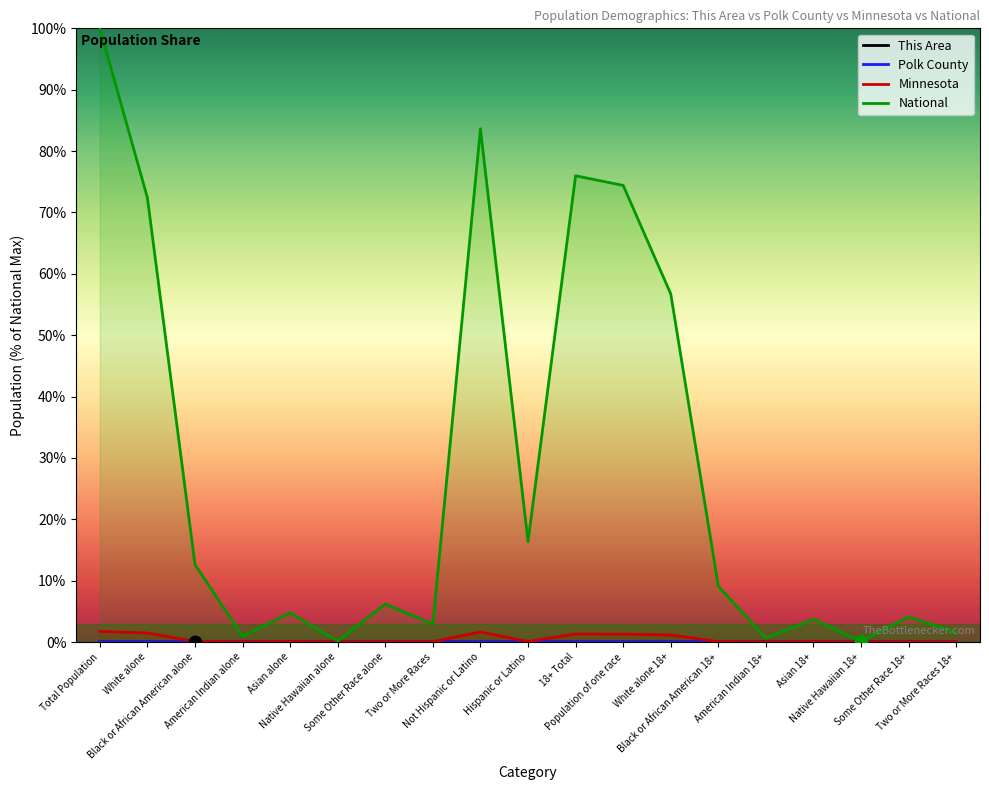

Which series contains the highest Y value?

National